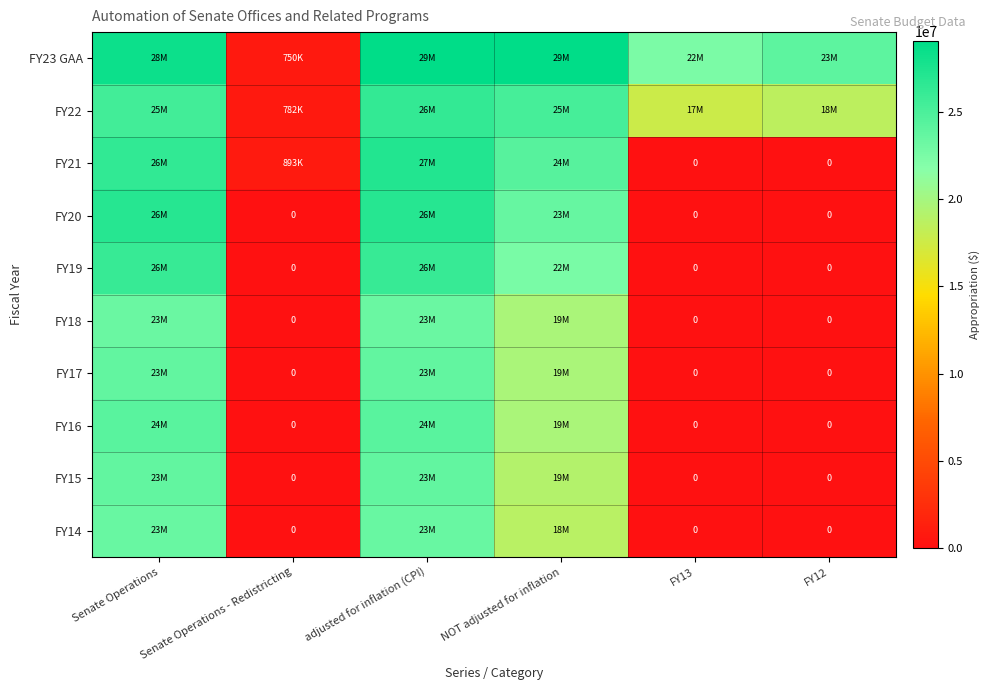

What is the total value across all series at adjusted for inflation (CPI)?

254290457